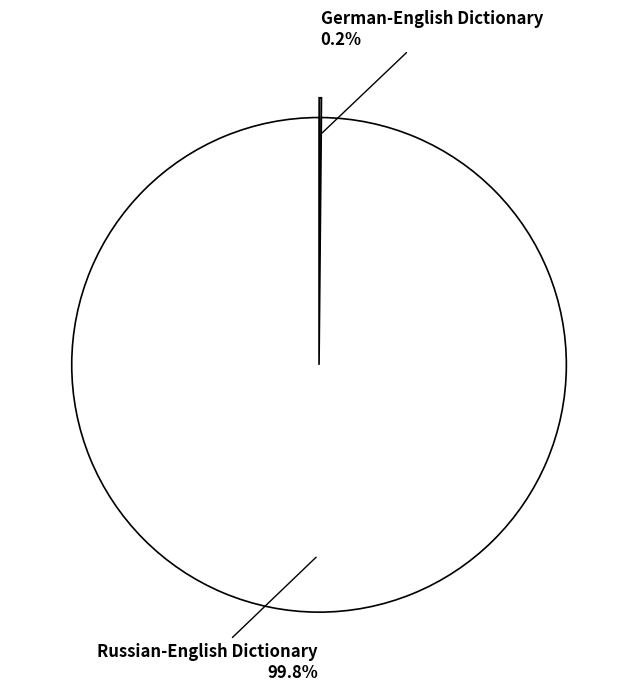

How much of the chart is everything except Russian-English Dictionary?

0.2%